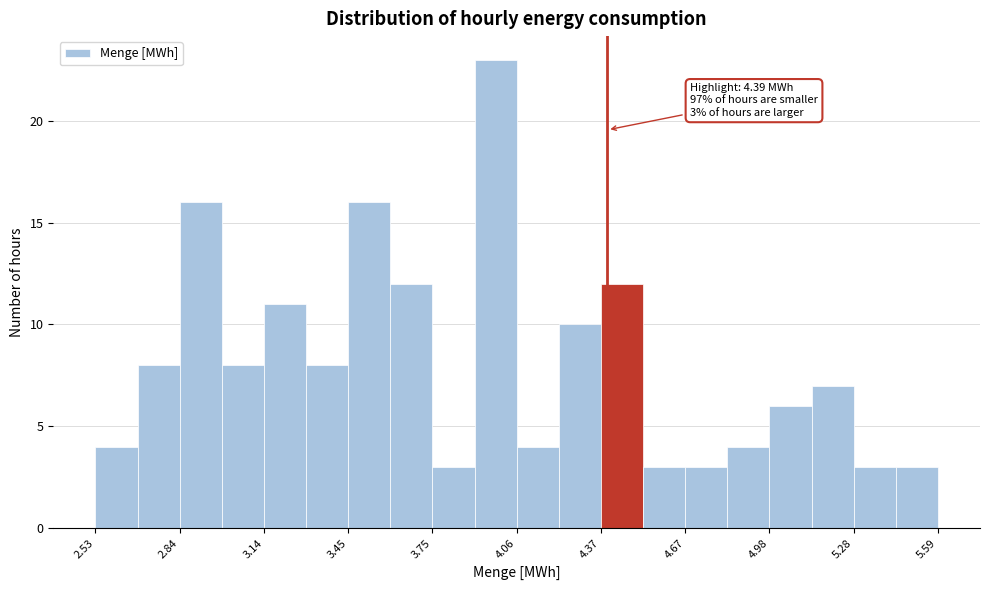

Read against the x-axis, roughly where is the centre of the tallest bar?

4.00